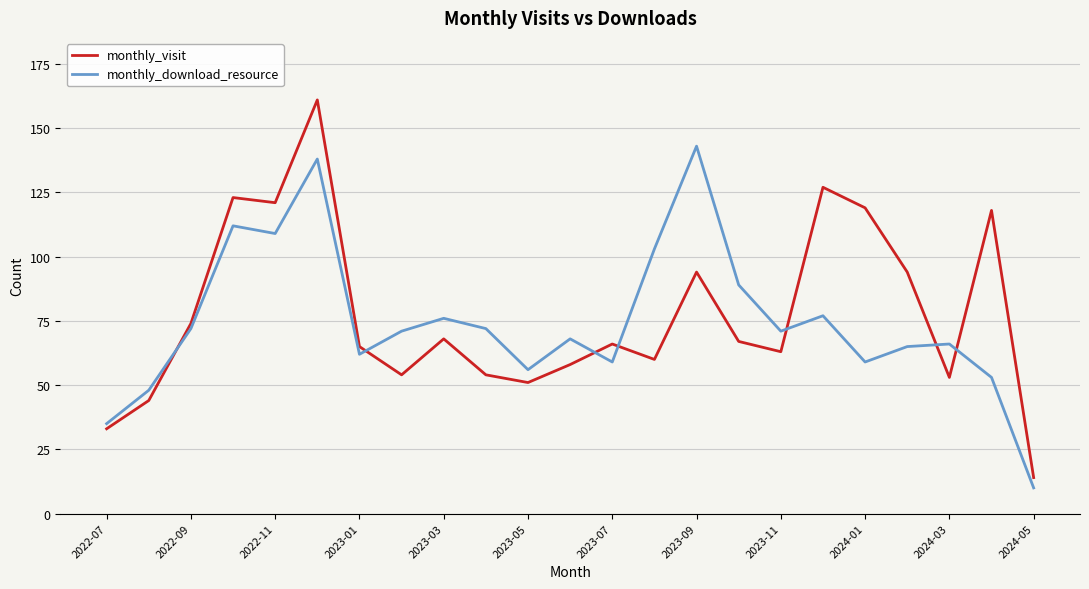

Reading right to left, transcribe all the data shown in this chart.

monthly_visit: 14	118	53	94	119	127	63	67	94	60	66	58	51	54	68	54	65	161	121	123	74	44	33
monthly_download_resource: 10	53	66	65	59	77	71	89	143	103	59	68	56	72	76	71	62	138	109	112	72	48	35